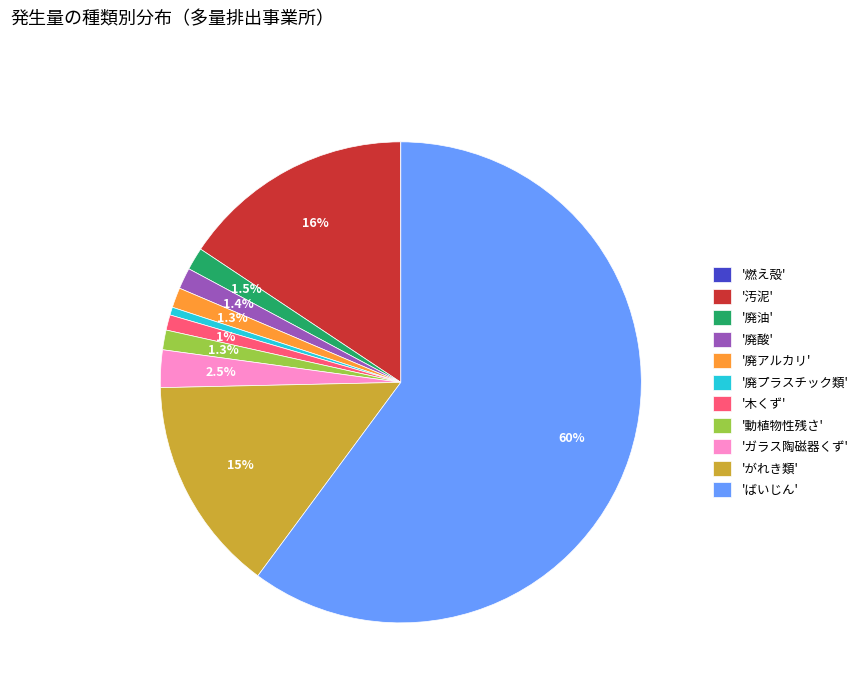

Does any single category account for the majority?

Yes